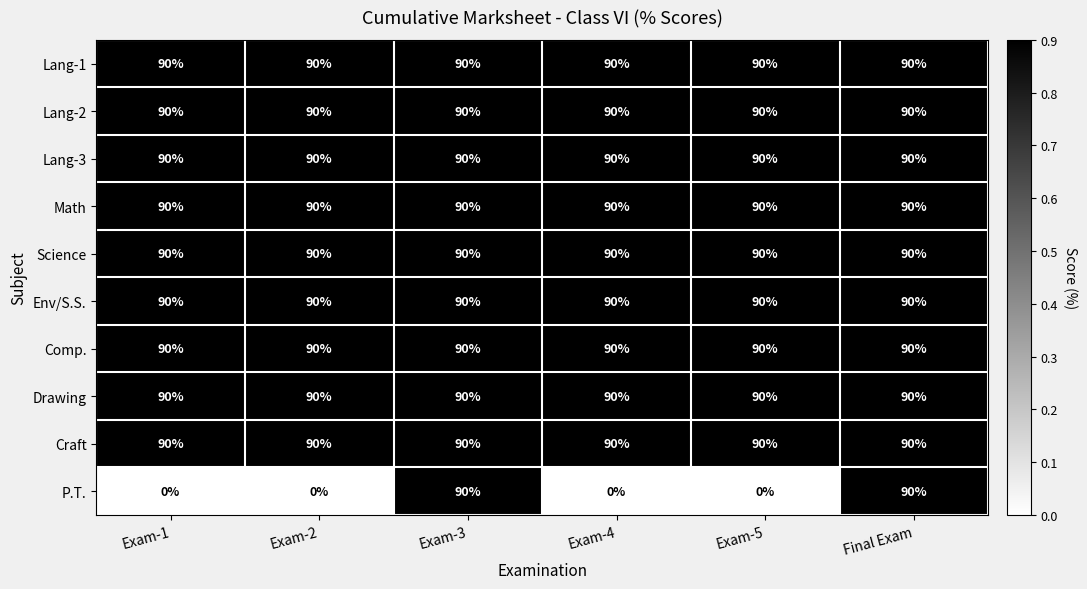

What is the total value across all series at Exam-5?

810